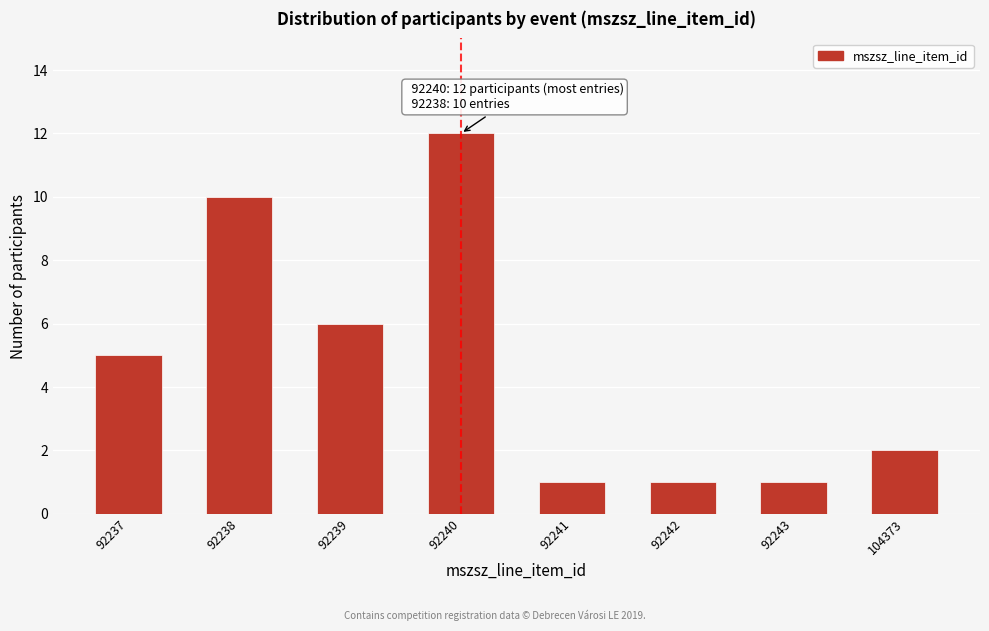

Reading left to right, list all the values displayed in this chart.

92237=5	92238=10	92239=6	92240=12	92241=1	92242=1	92243=1	104373=2